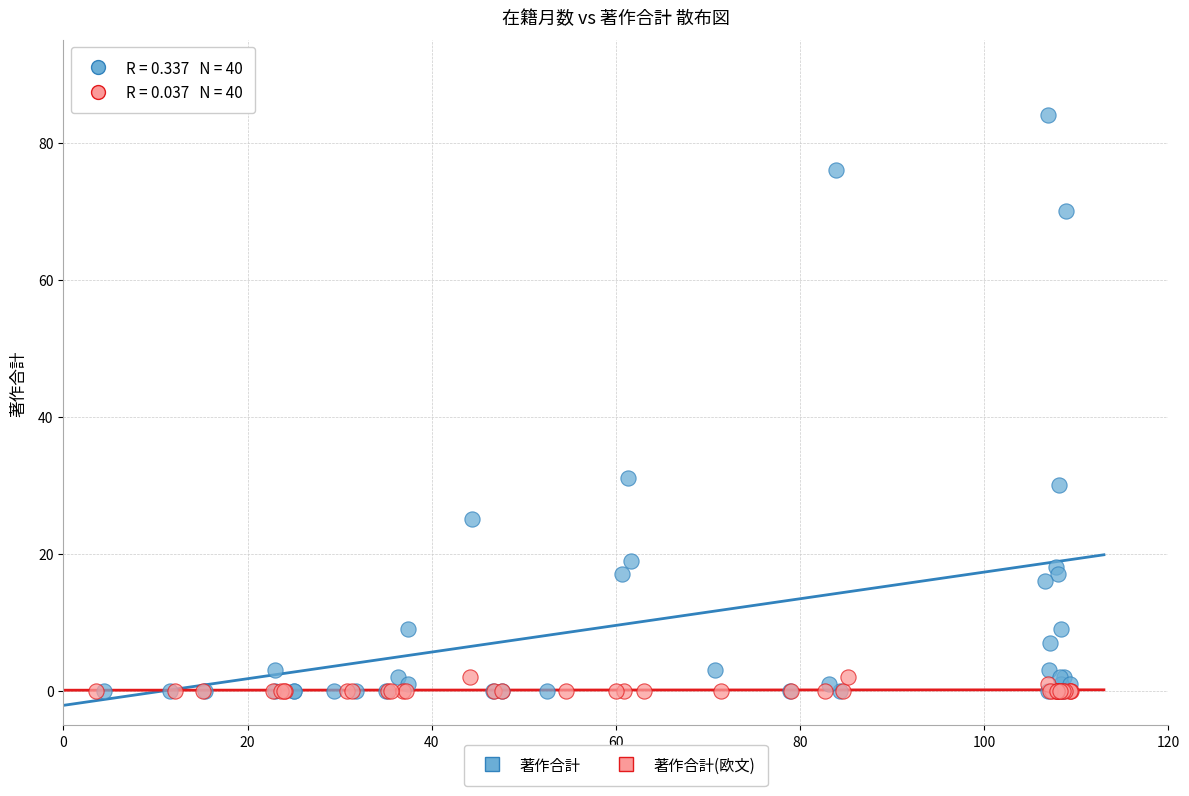

What are all the series names shown in the legend?

著作合計, 著作合計(欧文)